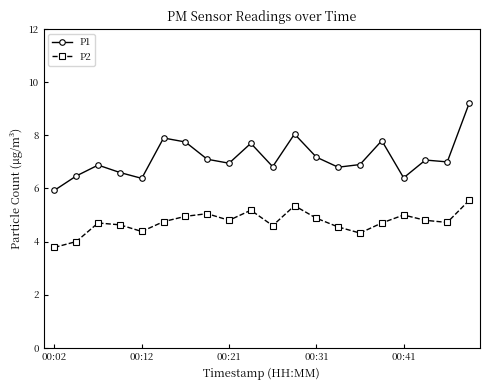

How many series are shown in this chart?

2